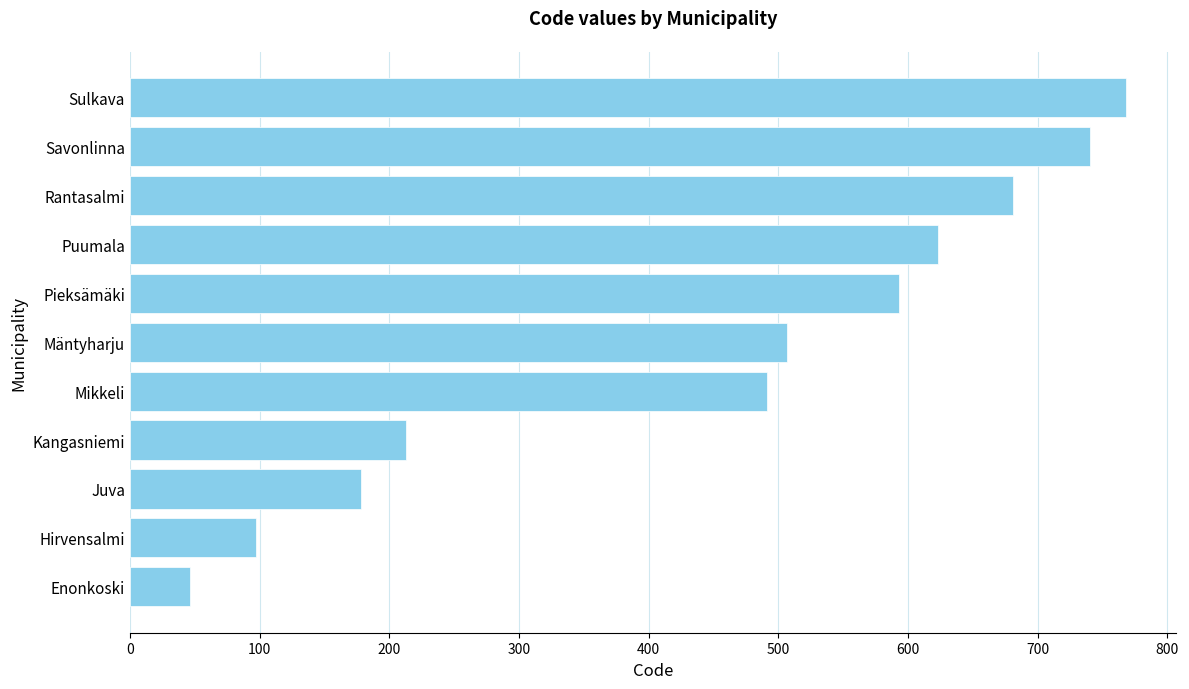

What is the sum of all values?

4937